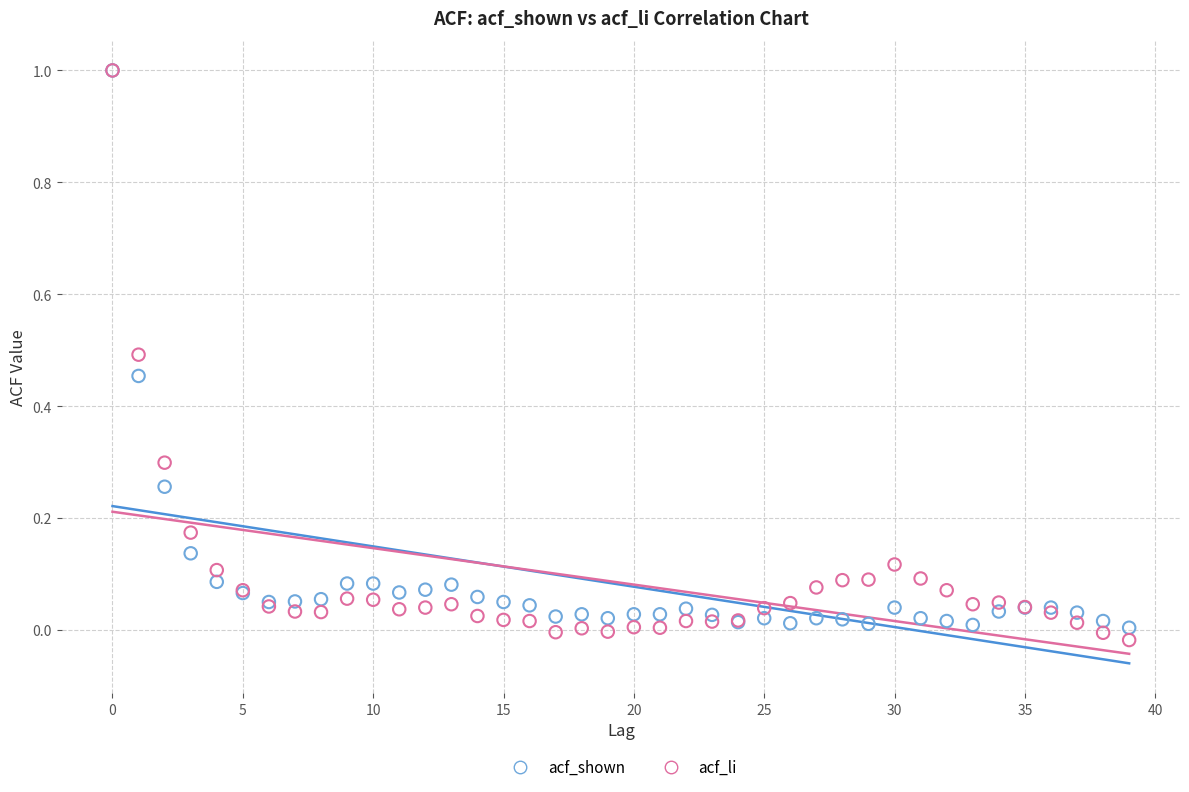

What are all the series names shown in the legend?

acf_shown, acf_li